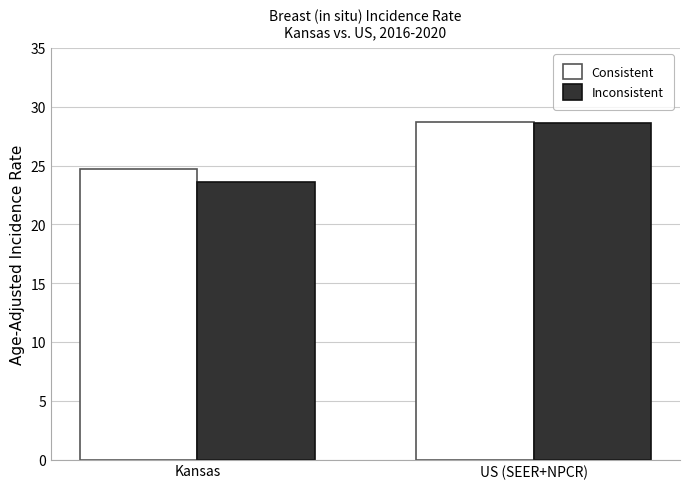

What is the label of the 2nd bar from the left?

US (SEER+NPCR)